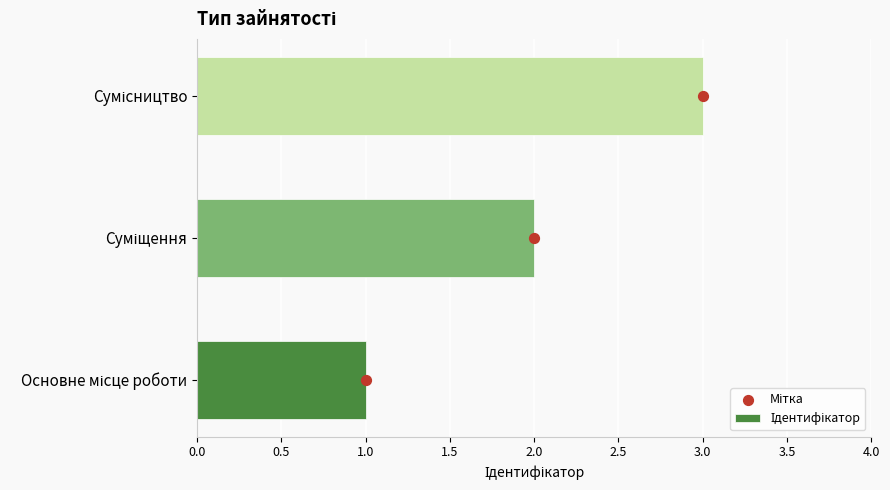

What are all the series names shown in the legend?

Ідентифікатор, Мітка